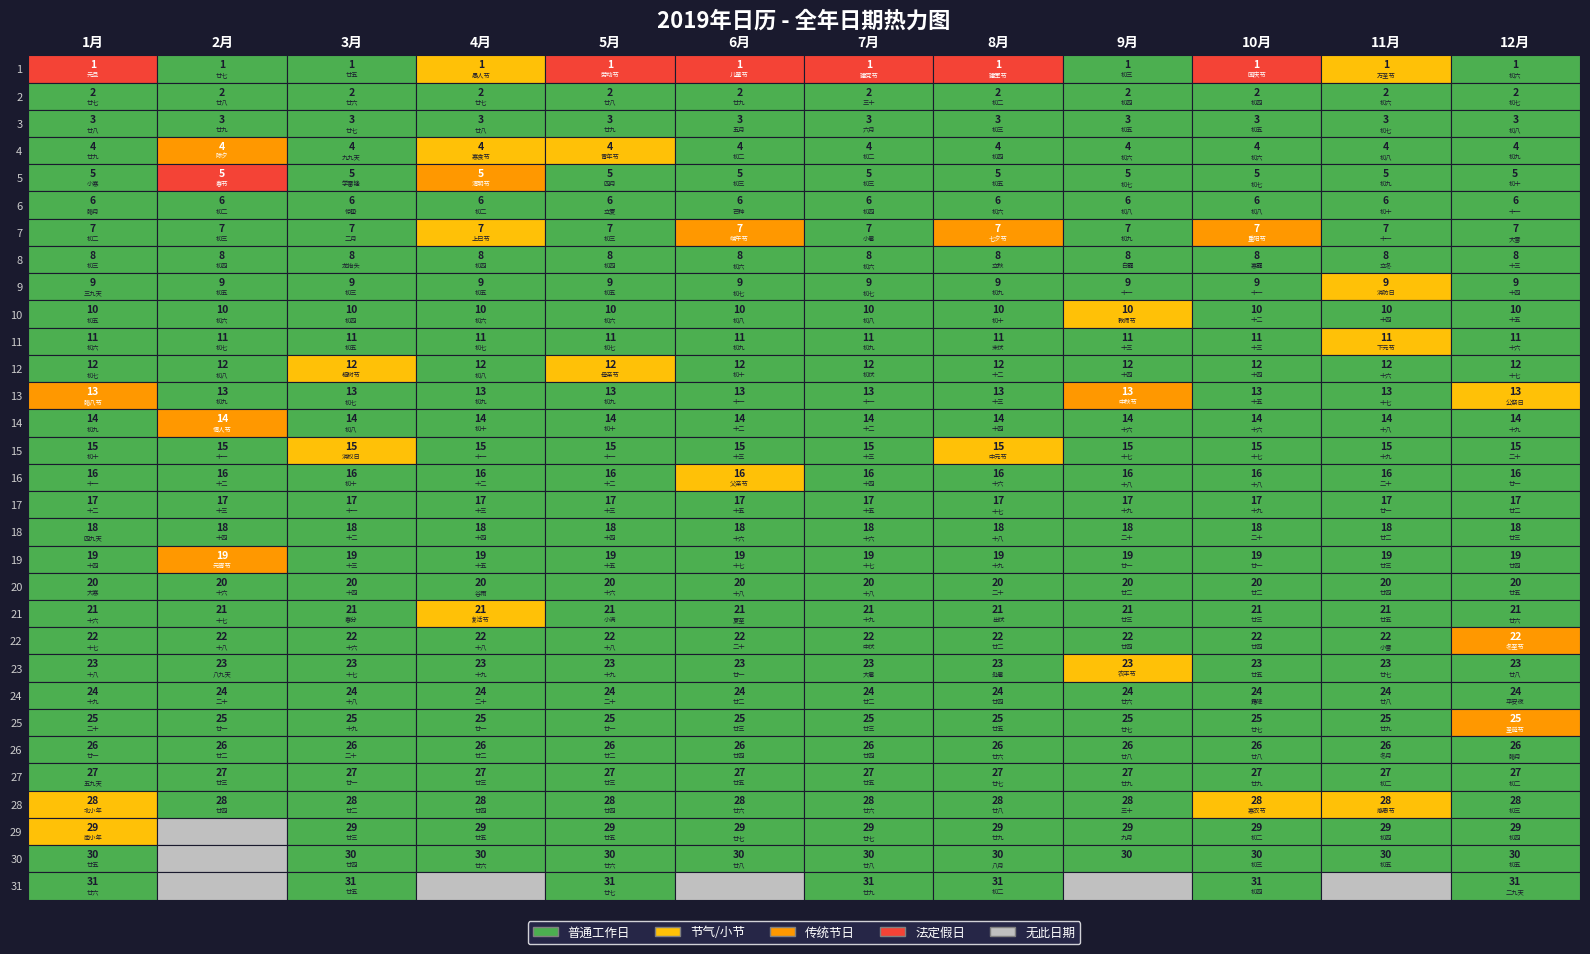

How many values in the 4月 series exceed 15?

15